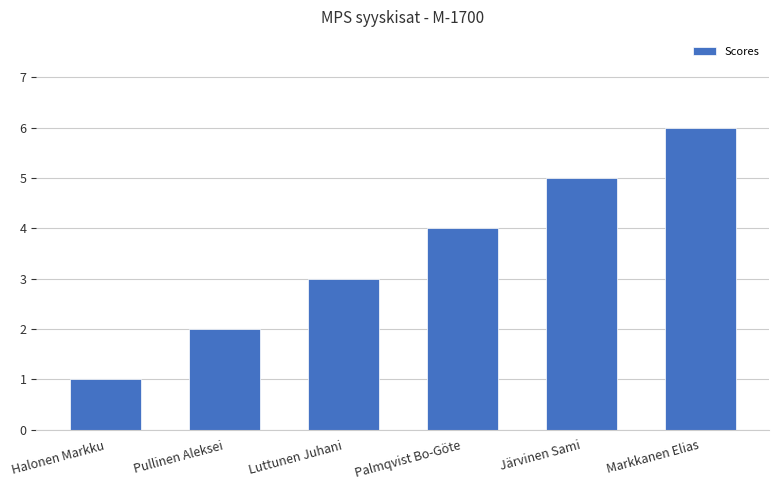

Rank the categories by value from lowest to highest.

Halonen Markku, Pullinen Aleksei, Luttunen Juhani, Palmqvist Bo-Göte, Järvinen Sami, Markkanen Elias